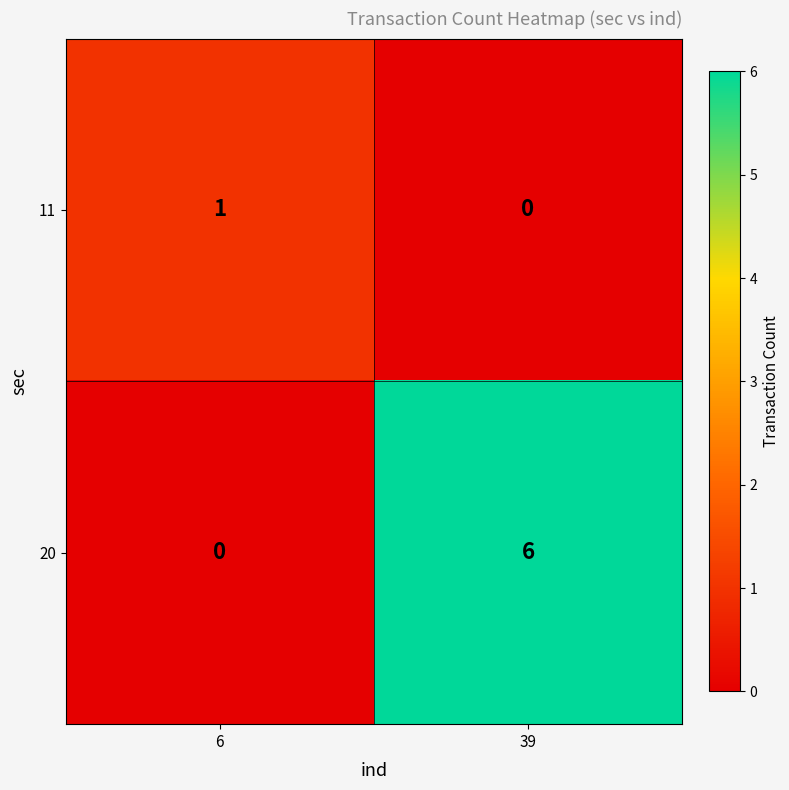

Where is 20 nearest to the value 3?

6